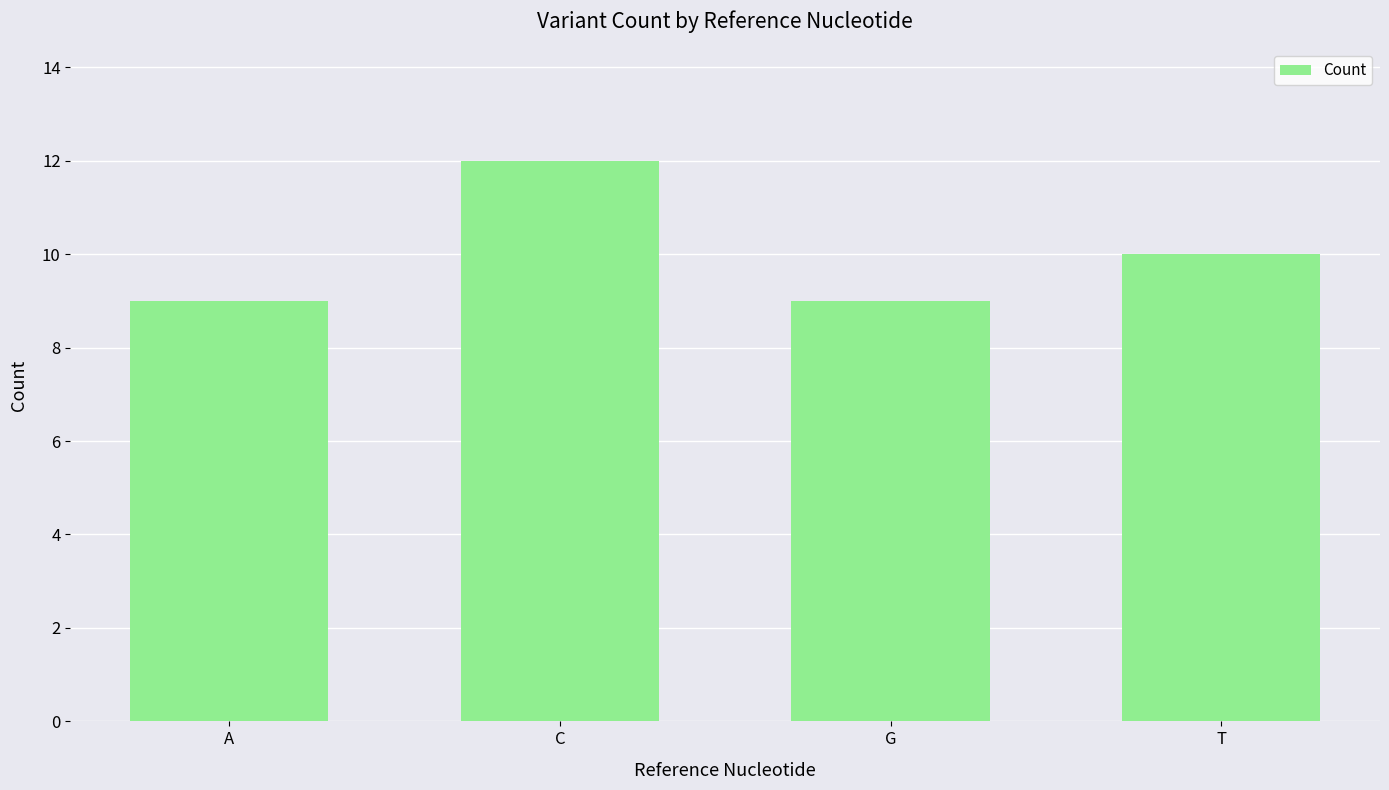

What is the change in value from C to G?

-3